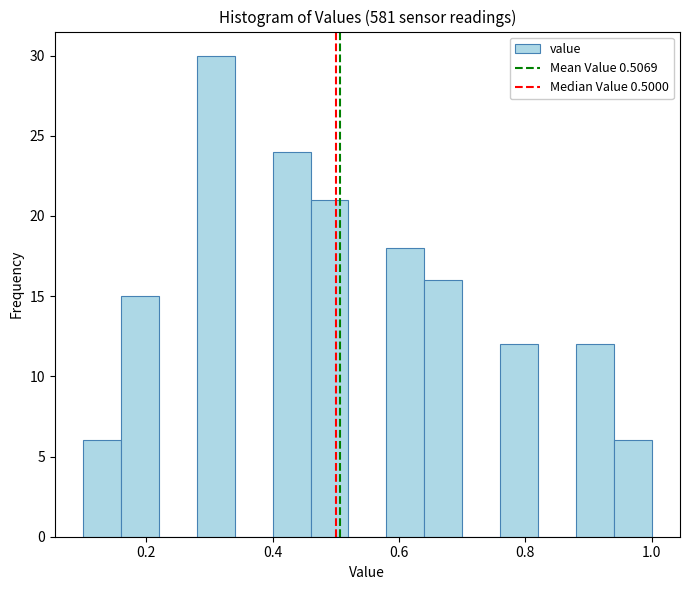

Around what value on the x-axis is the tallest bar? Give the approximate position of its centre, as read against the axis.

0.32